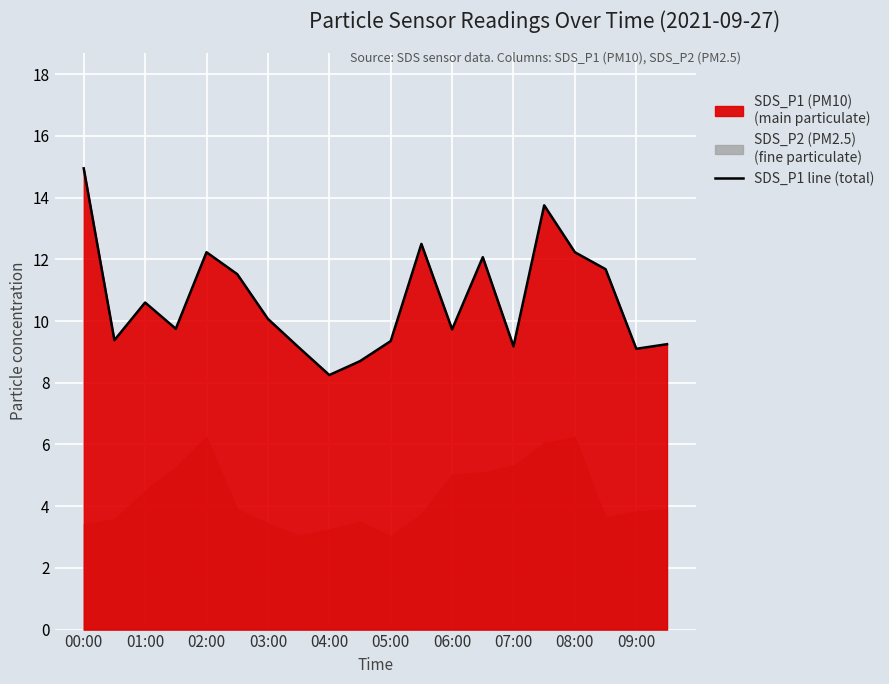

The SDS_P1 line (total) series shows 26.2 at 00:00. True or false?

False